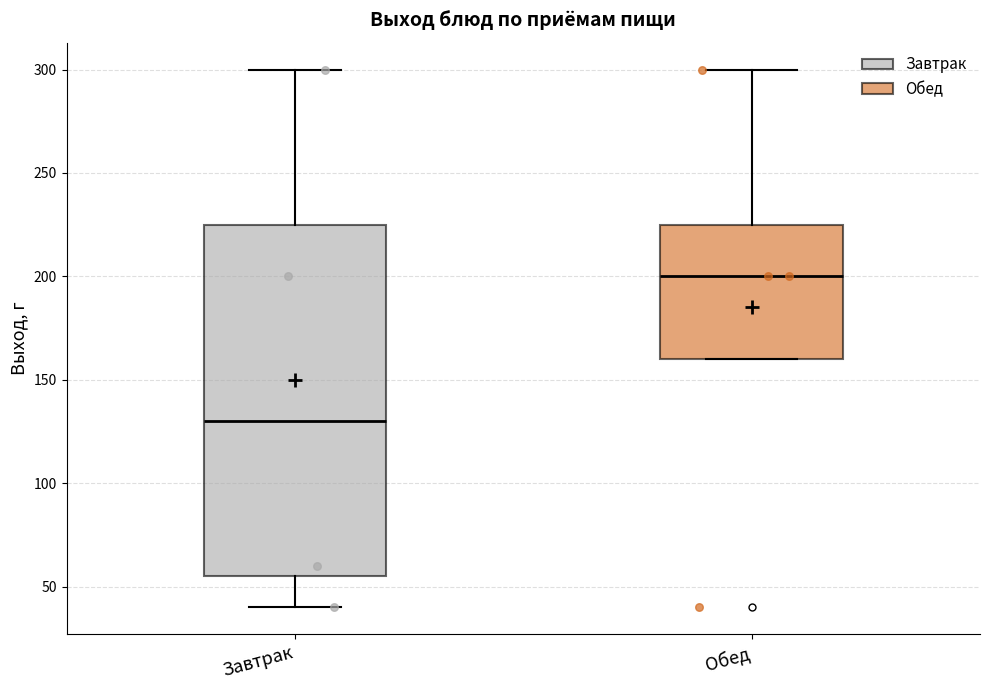

Where does the upper whisker of the box for Обед end on the y-axis? The values are not printed on the chart, so give them approximately, as read against the axis.

300